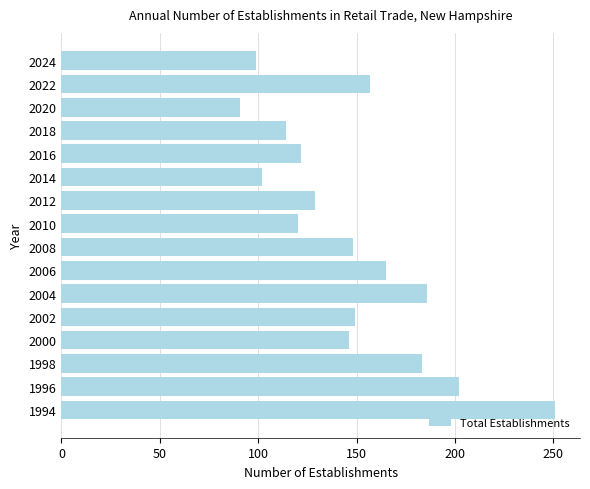

Where is the data nearest to the value 171?

2006